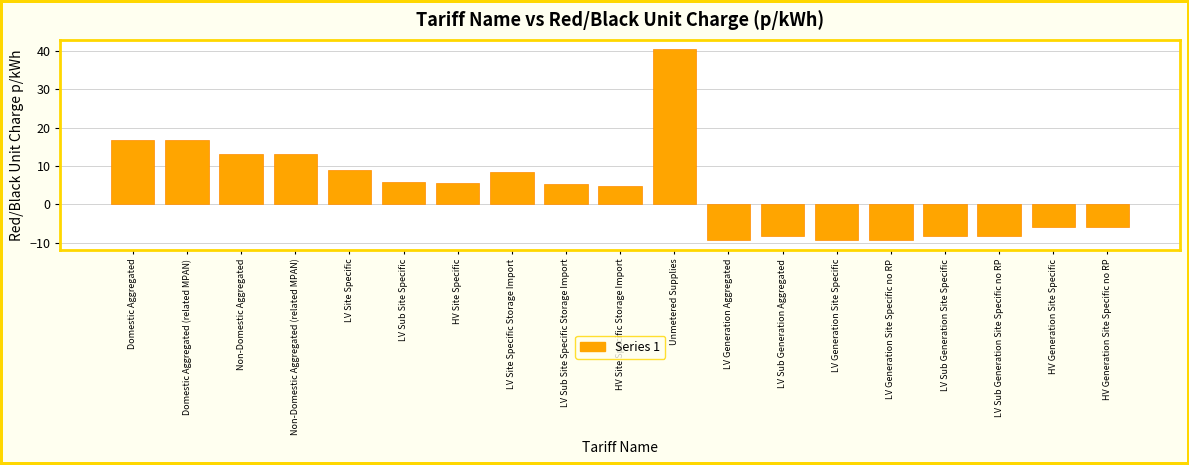

What is the ratio of the value at LV Site Specific Storage Import to the value at LV Sub Site Specific Storage Import?

1.6